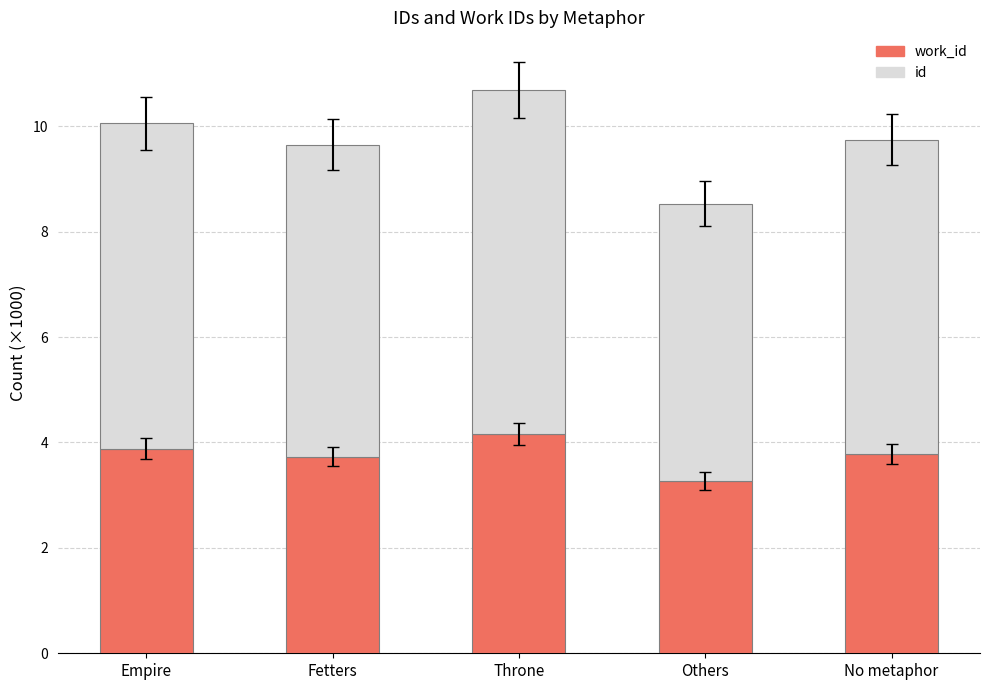

At which category is the sum across all series the highest?

Throne